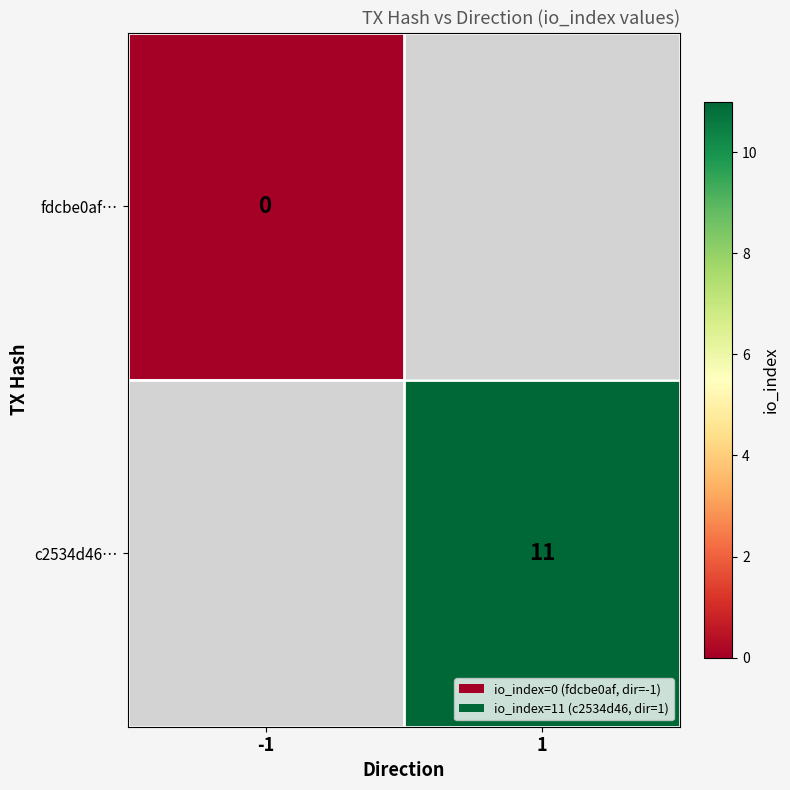

At which category does the chart reach its minimum across all series?

-1